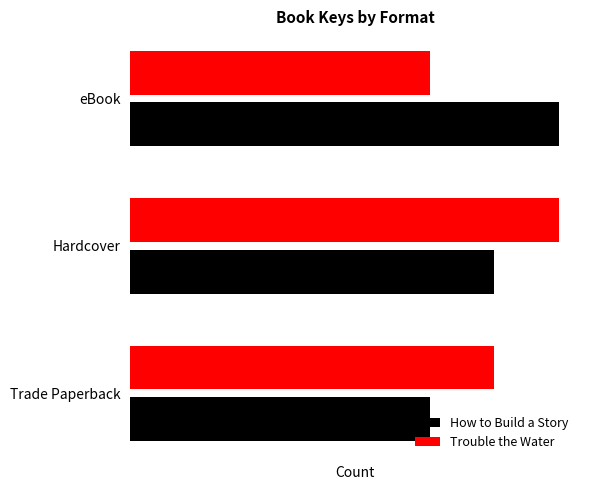

What are all the series names shown in the legend?

How to Build a Story, Trouble the Water